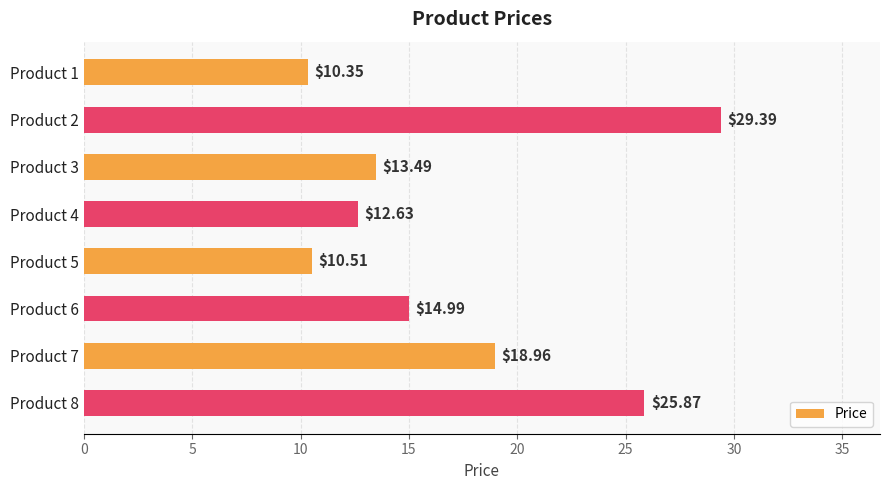

Rank the categories by value from highest to lowest.

Product 2, Product 8, Product 7, Product 6, Product 3, Product 4, Product 5, Product 1